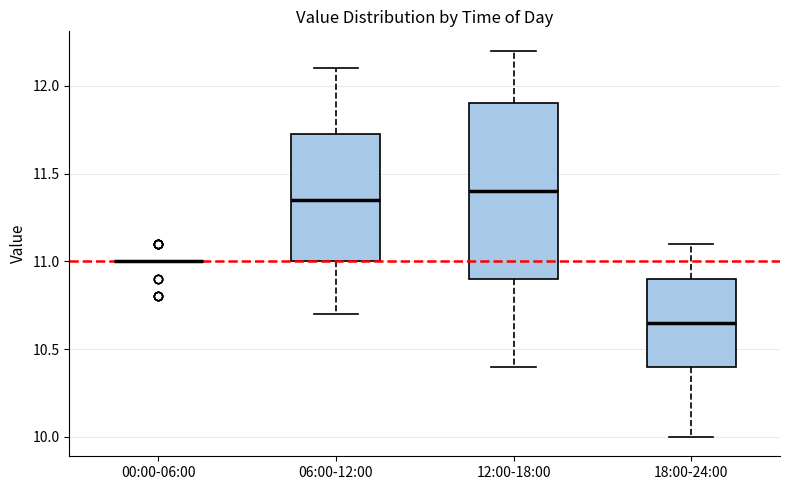

Reading left to right, transcribe this box plot: for each box, give where its median line is, the range the box spans, and where its two whiskers end, as read against the y-axis. The values are not printed on the chart, so give them approximately, as read against the axis.

00:00-06:00: box collapsed to a line at 11.00, whiskers 11.00 to 11.00
06:00-12:00: median 11.35, box 11.00 to 11.75, whiskers 10.70 to 12.10
12:00-18:00: median 11.40, box 10.90 to 11.90, whiskers 10.40 to 12.20
18:00-24:00: median 10.65, box 10.40 to 10.90, whiskers 10.00 to 11.10